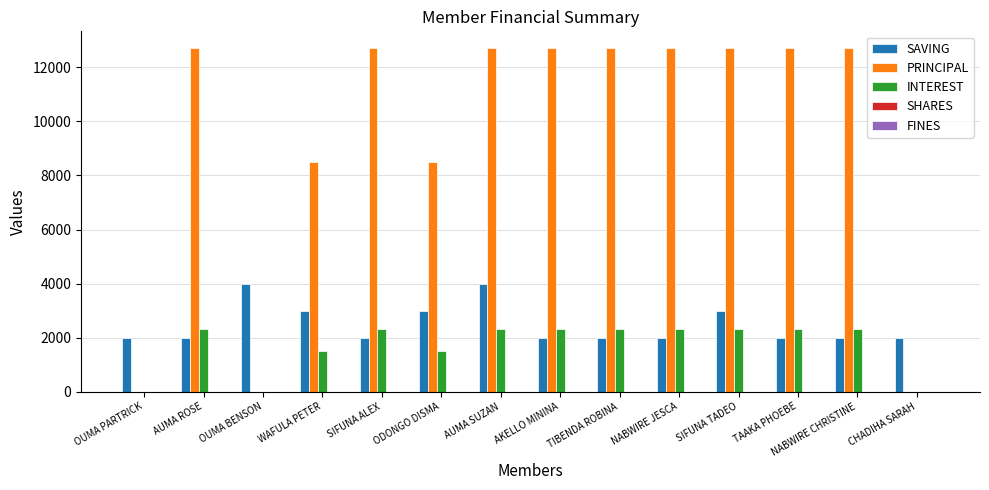

What is the total value across all series at OUMA PARTRICK?

2000